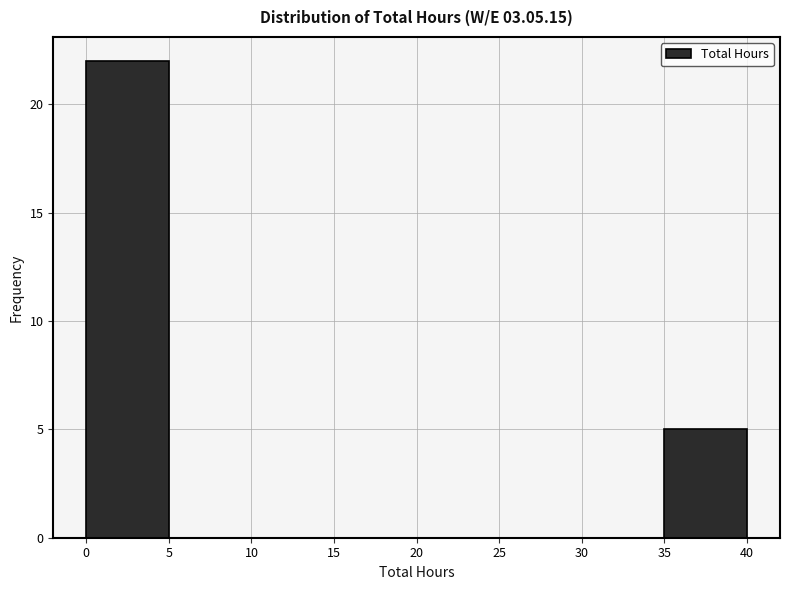

How tall is the bar that spans 35 to 40 on the x-axis? The values are not printed on the chart, so give them approximately, as read against the axis.

5